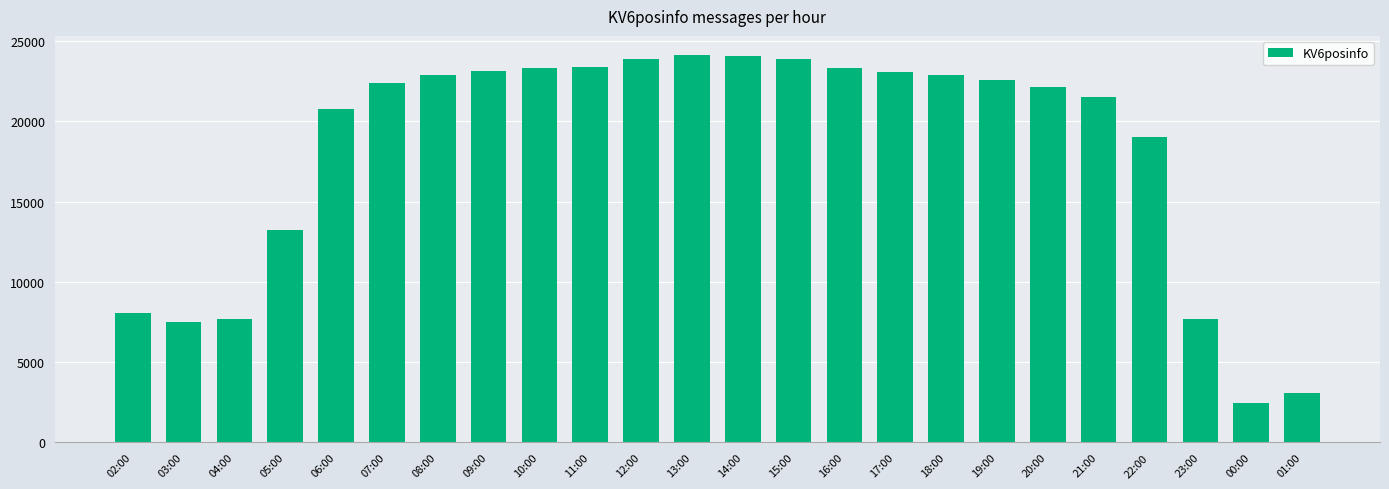

Are the bars grouped side by side (vs. stacked)?

No